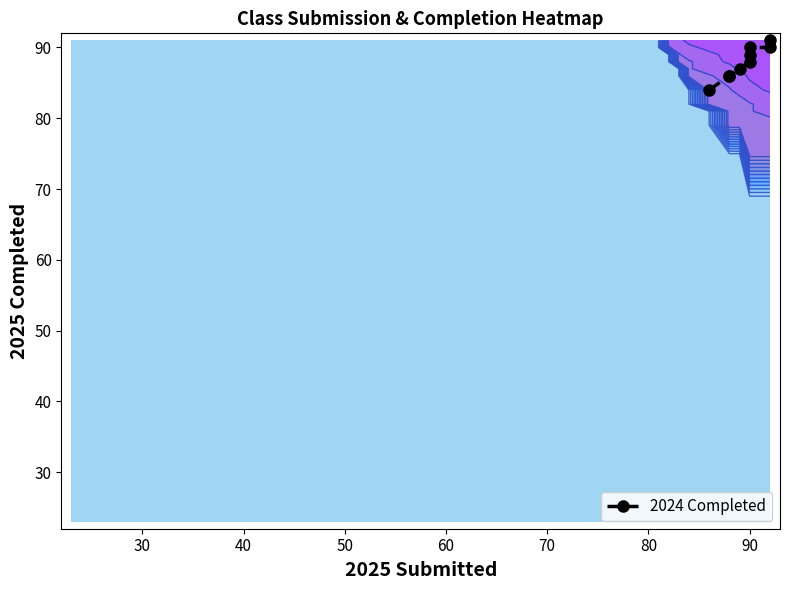

How many data points are above 88?

4